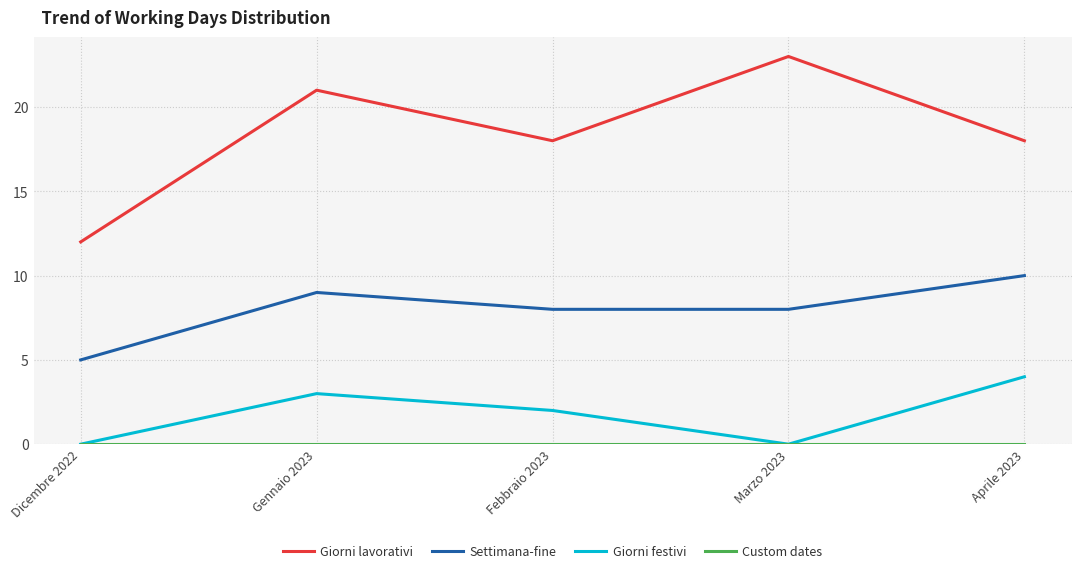

Where is the first local maximum for Giorni festivi?

Gennaio 2023